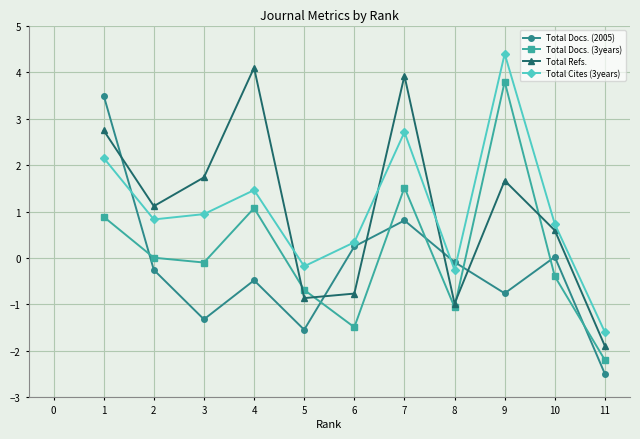

True or false: Total Docs. (3years) has more than 1 points higher than both neighbors.

True